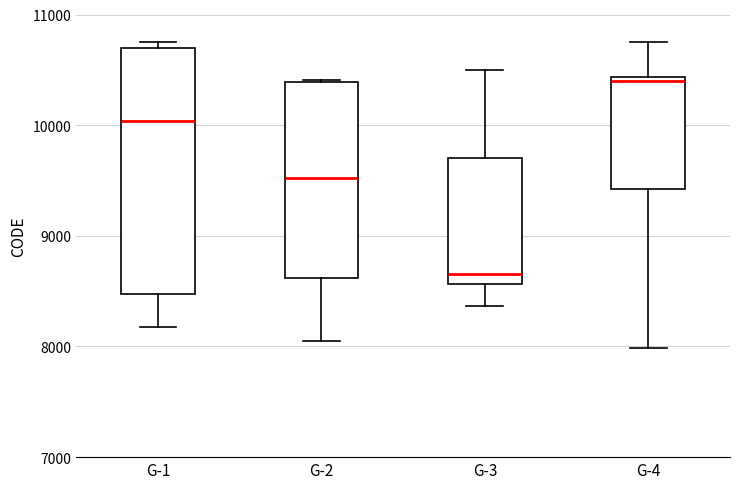

Reading left to right, read every box against the y-axis: the position of its median line, the range the box covers, and the ends of its whiskers. The values are not printed on the chart, so give them approximately, as read against the axis.

G-1: median 10000, box 8500 to 10700, whiskers 8200 to 10800
G-2: median 9500, box 8600 to 10400, whiskers 8000 to 10400
G-3: median 8700, box 8600 to 9700, whiskers 8400 to 10500
G-4: median 10400 (just below the box's upper edge), box 9400 to 10400, whiskers 8000 to 10800